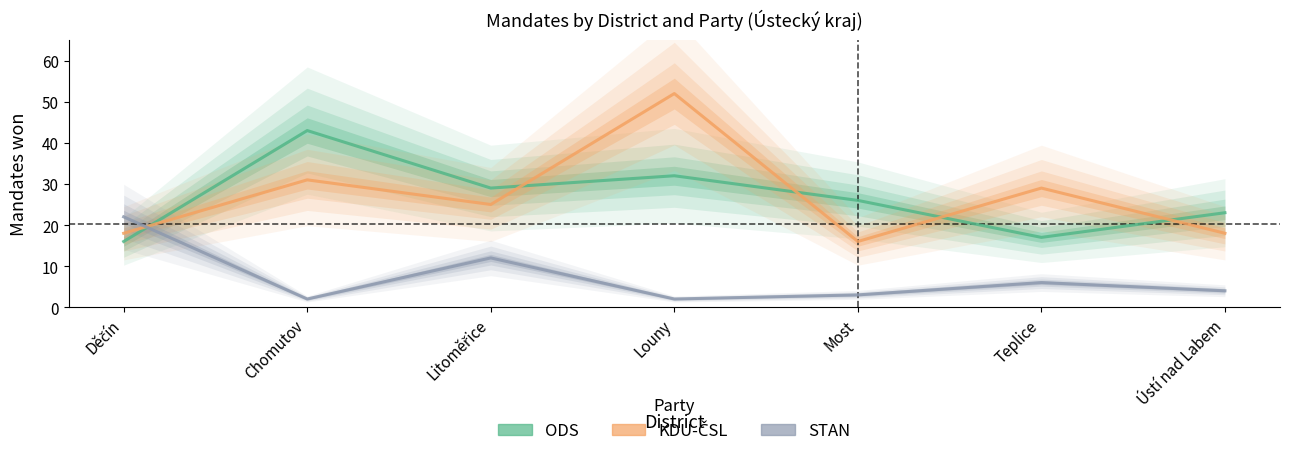

True or false: ODS has a value of 29 at Litoměřice.

True